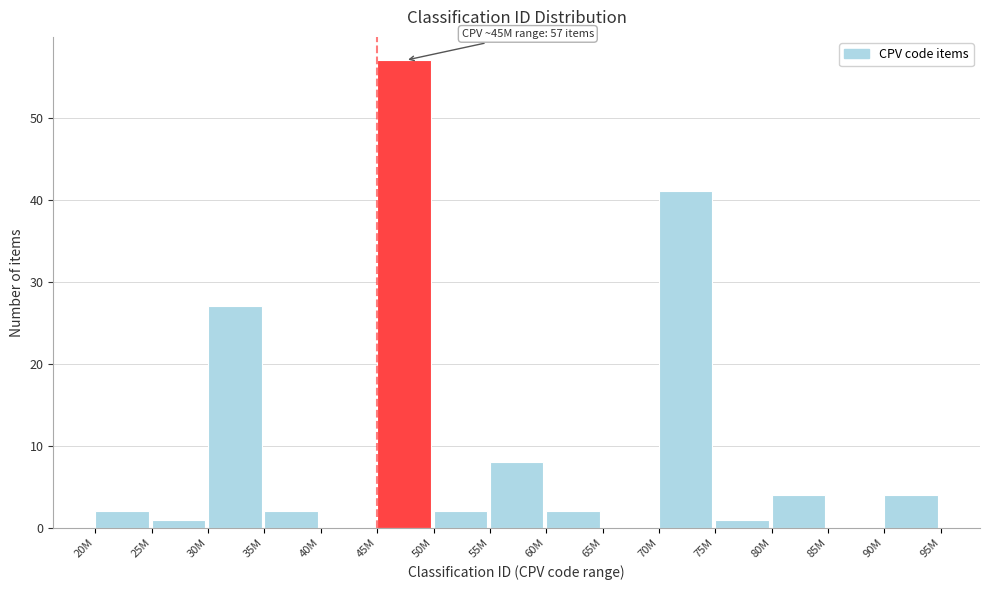

Reading left to right, list all the values displayed in this chart.

20M=2	25M=1	30M=27	35M=2	40M=0	45M=57	50M=2	55M=8	60M=2	65M=0	70M=41	75M=1	80M=4	85M=0	90M=4